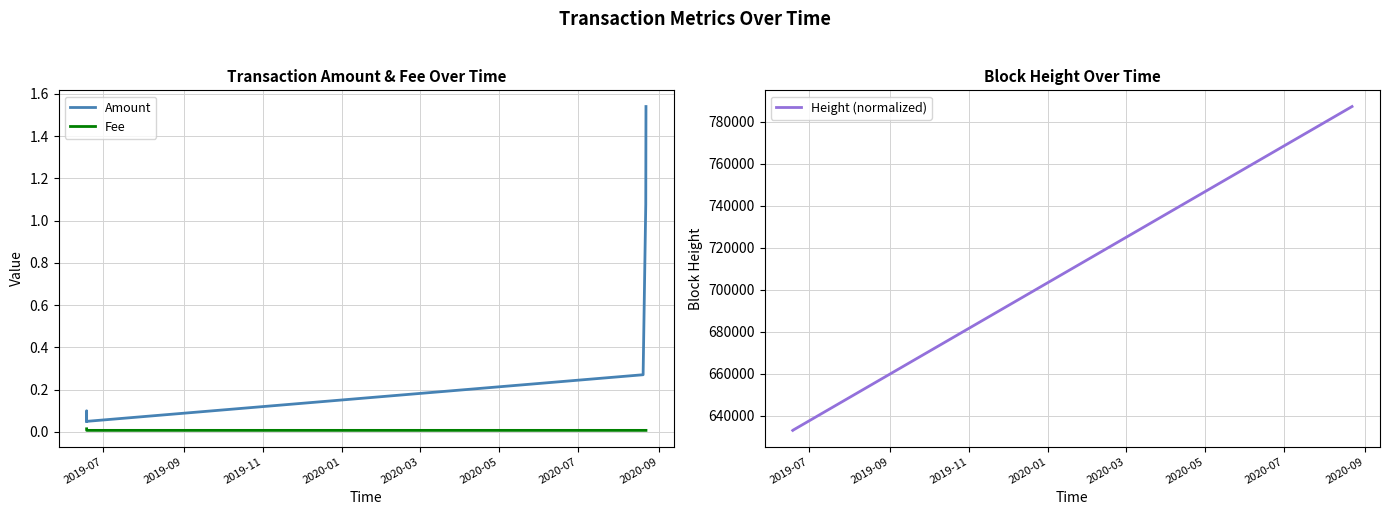

At 2020-03, list the series in order from smallest to largest.

Fee, Amount, Height (normalized)